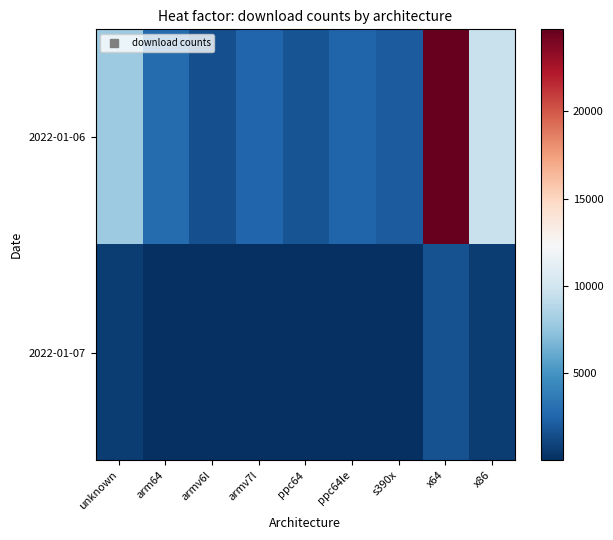

At how many categories does at least one series exceed 16826?

1